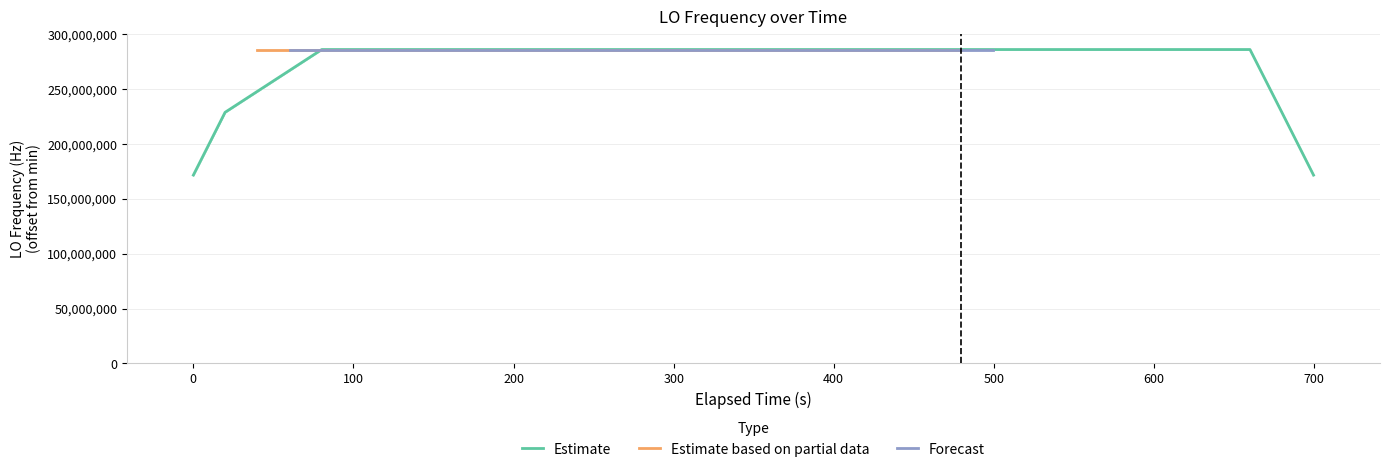

Count the number of categories in the chart.

40